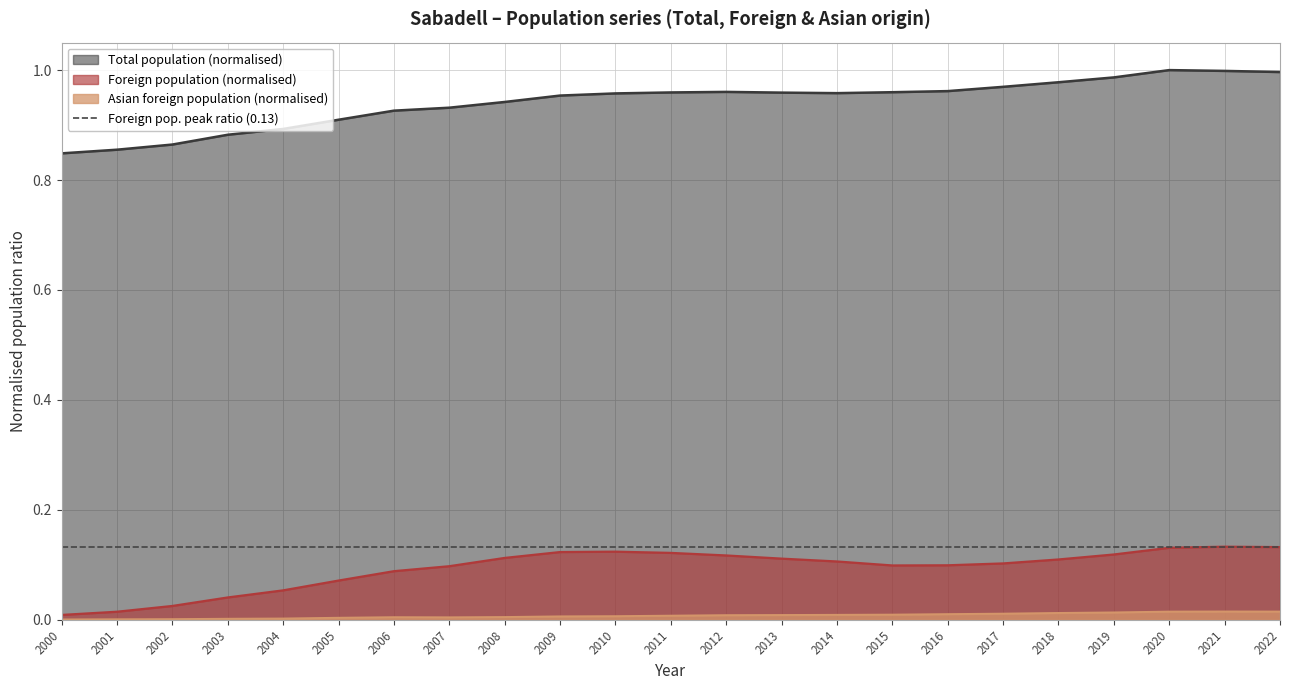

How many series are shown in this chart?

3